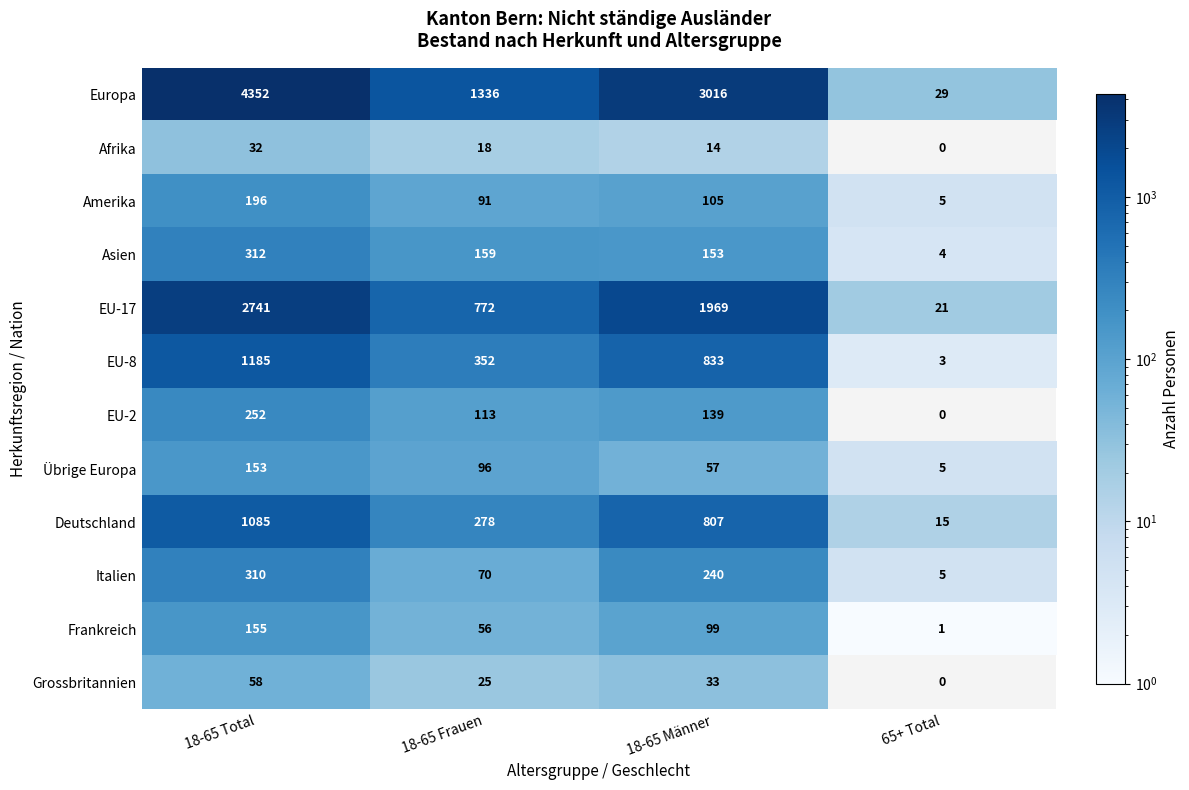

Which category has the highest value across all series?

18-65 Total